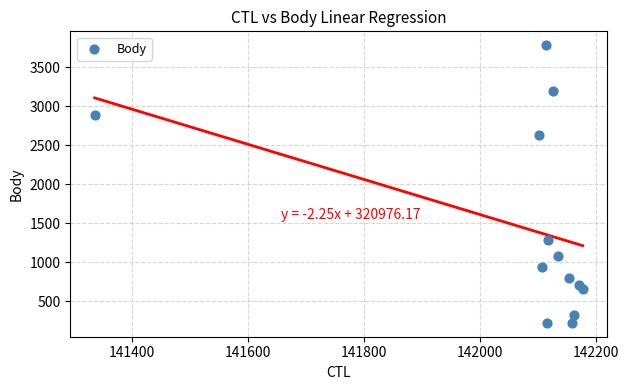

What is the range of X values (max minus min)?

842